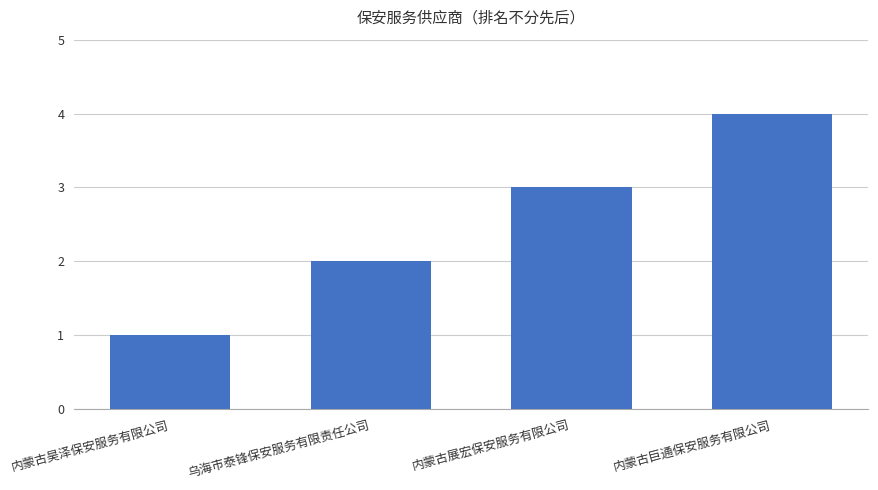

True or false: the data shows 1 at 乌海市泰锋保安服务有限责任公司.

False